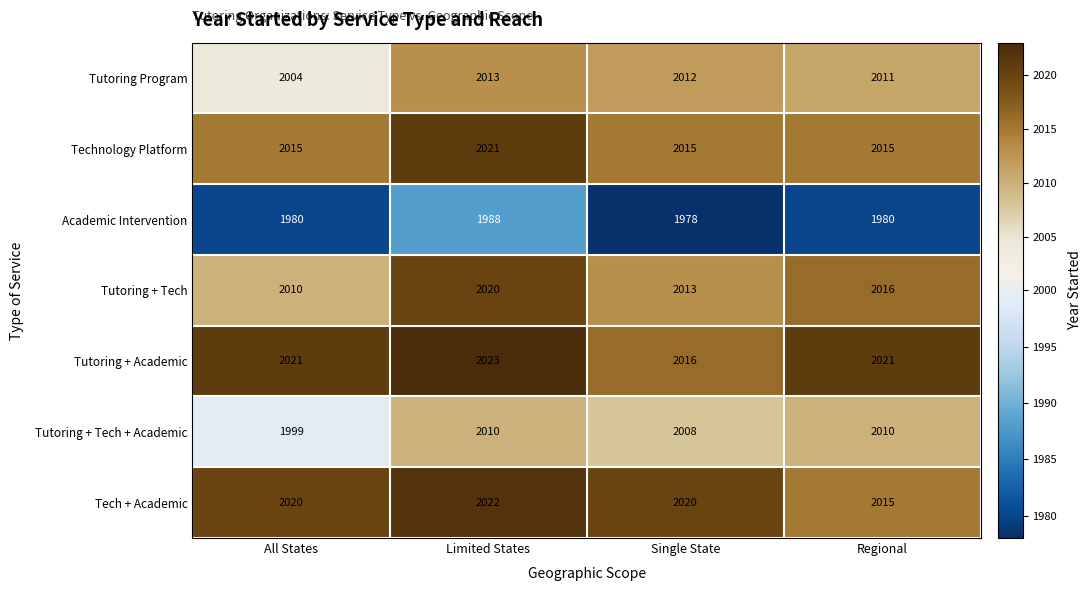

What is the smallest value displayed?

1978